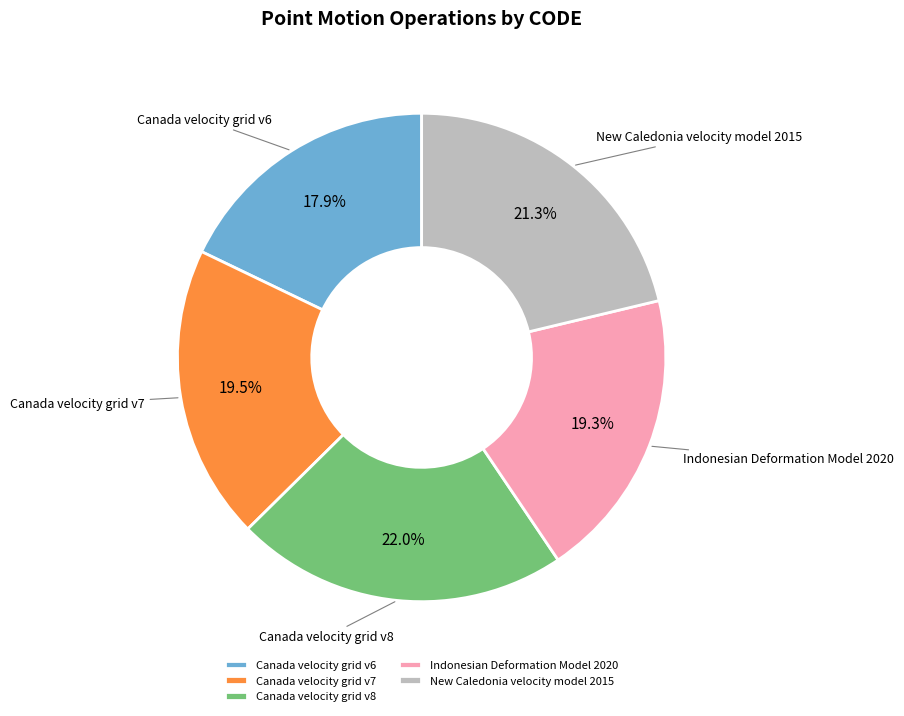

Which category has the biggest portion of the pie?

Canada velocity grid v8